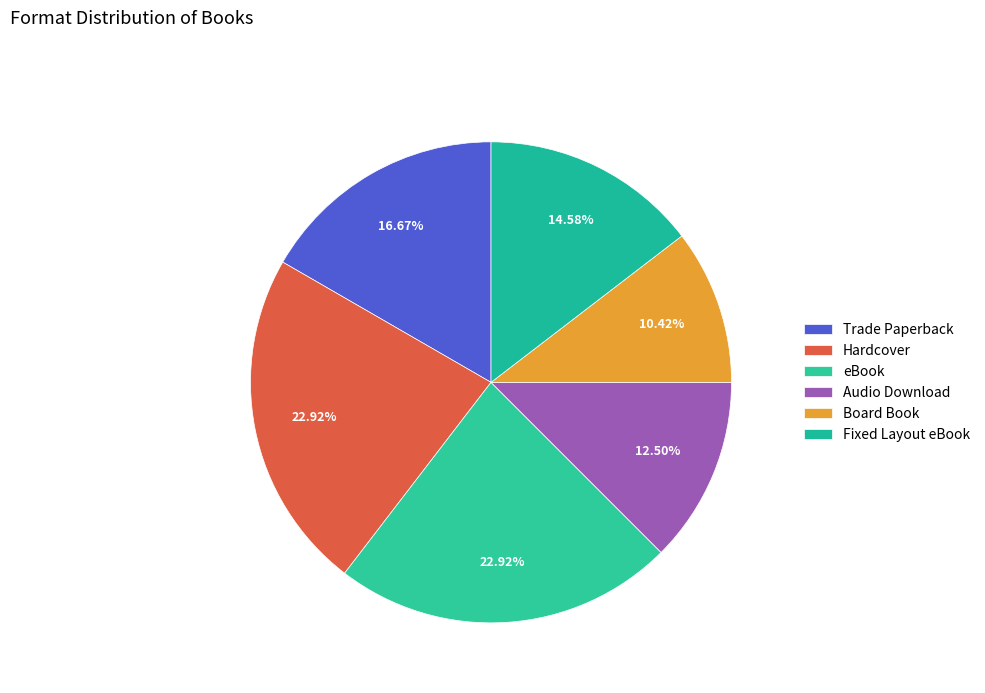

Rank the categories by value from highest to lowest.

Hardcover, eBook, Trade Paperback, Fixed Layout eBook, Audio Download, Board Book